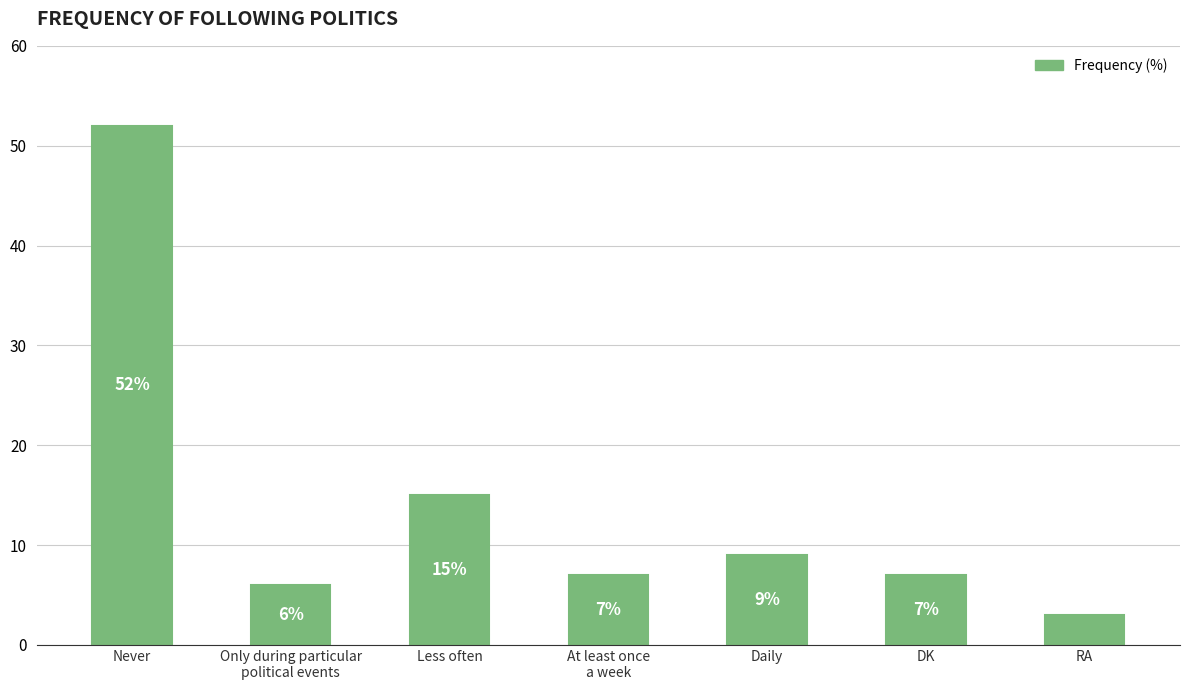

The chart shows a value of 9 at Only during particular
political events. True or false?

False